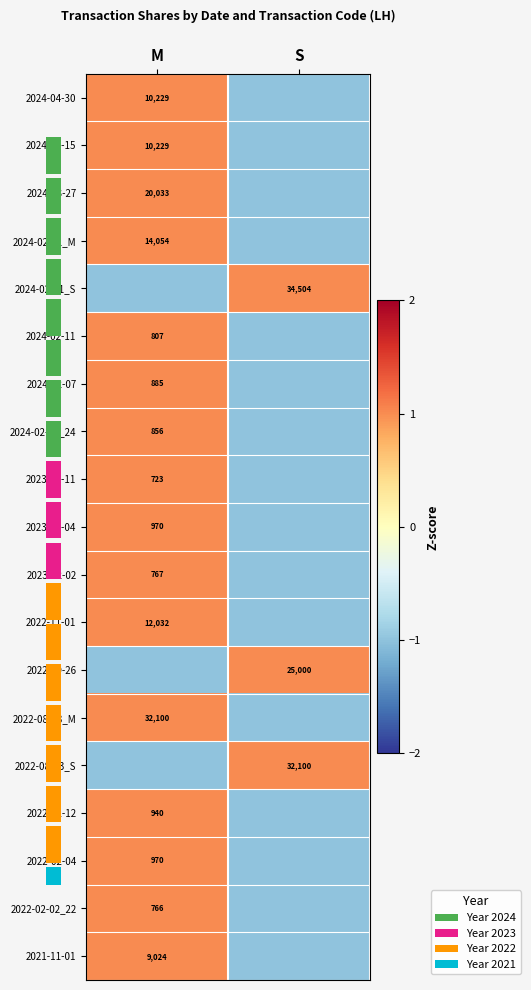

The 2024-02-11 series shows 0 at M. True or false?

False